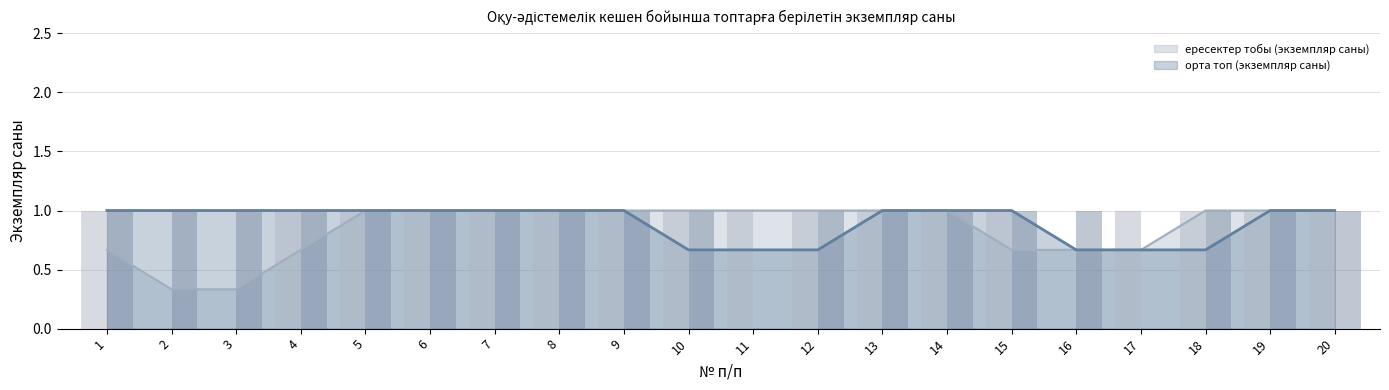

At how many categories does at least one series exceed 0?

20